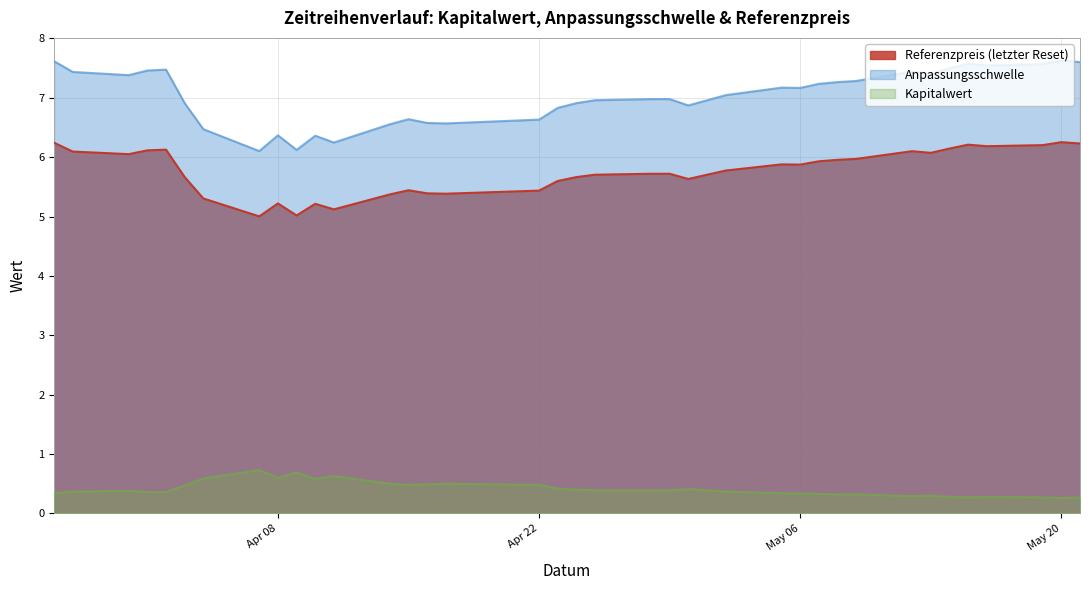

What is the difference between the second highest and second lowest values in the Anpassungsschwelle series?

1.5